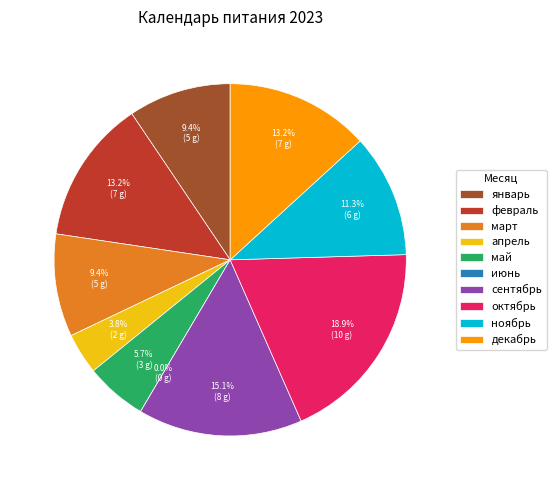

Does any single category account for the majority?

No